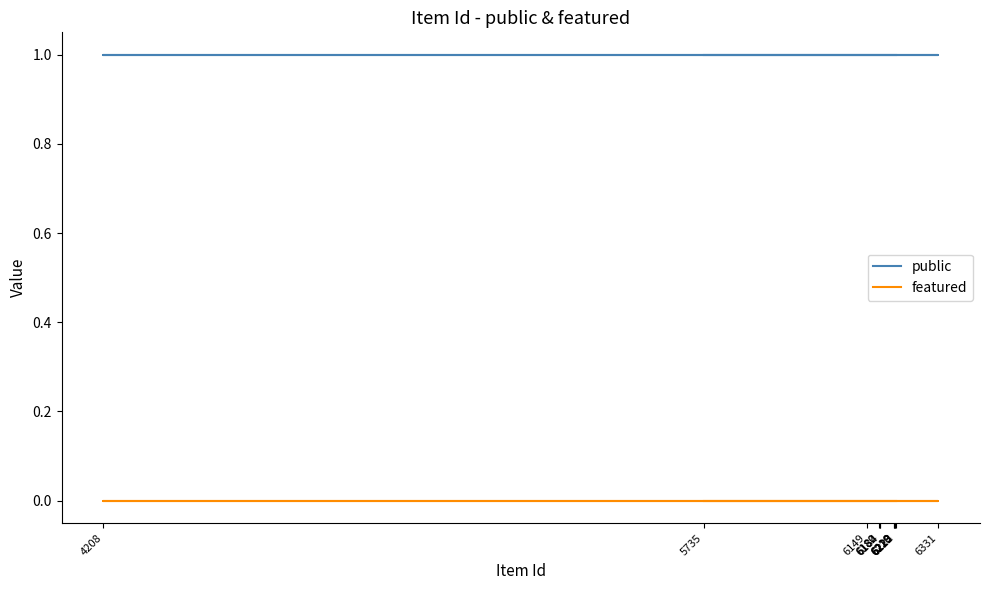

Reading left to right, transcribe all the data shown in this chart.

public: 5735=1	6331=1	4208=1	6149=1	6180=1	6182=1	6184=1	6218=1	6219=1	6220=1	6222=1	6223=1
featured: 5735=0	6331=0	4208=0	6149=0	6180=0	6182=0	6184=0	6218=0	6219=0	6220=0	6222=0	6223=0